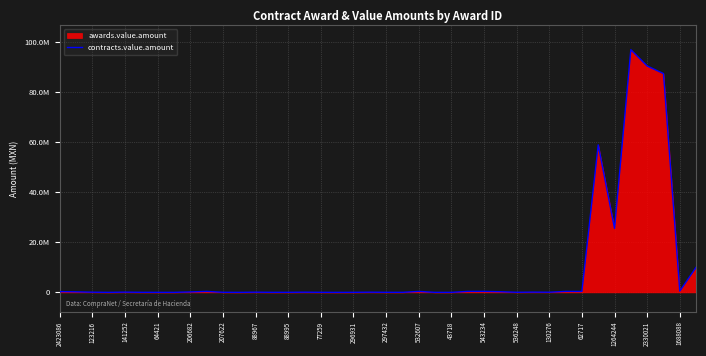

Approximately how many times larger is the value at 123216 compared to 141252?

3.1